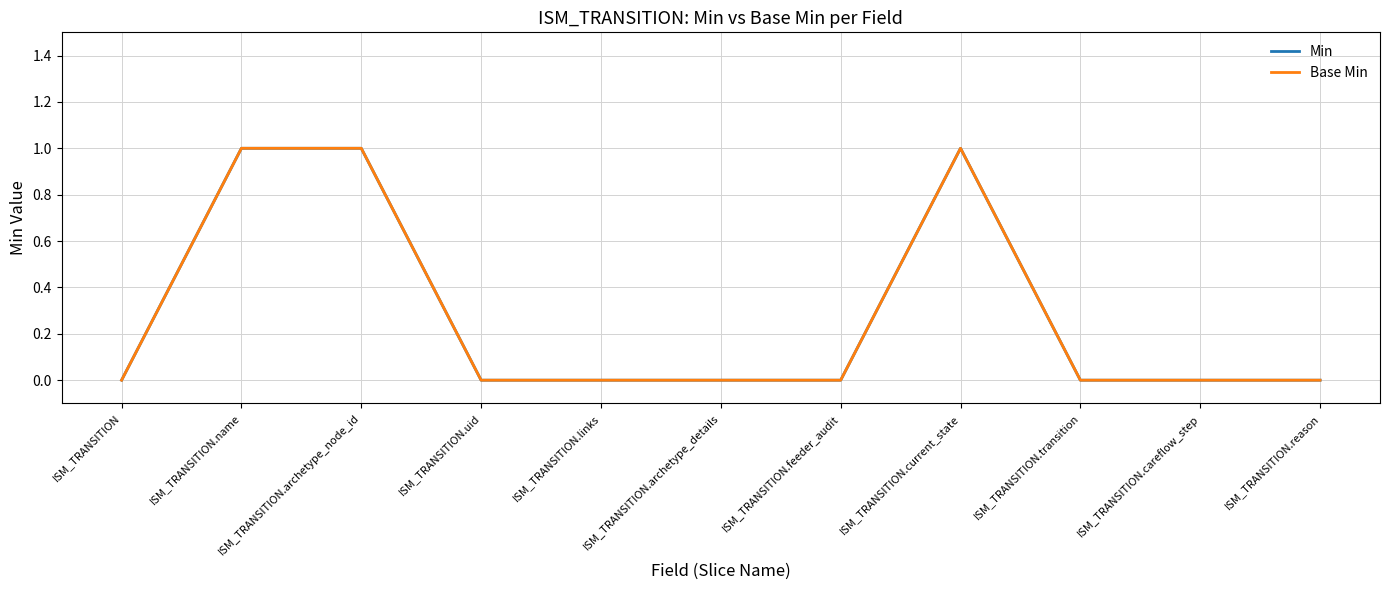

Does the chart display data point markers on the line(s)?

No